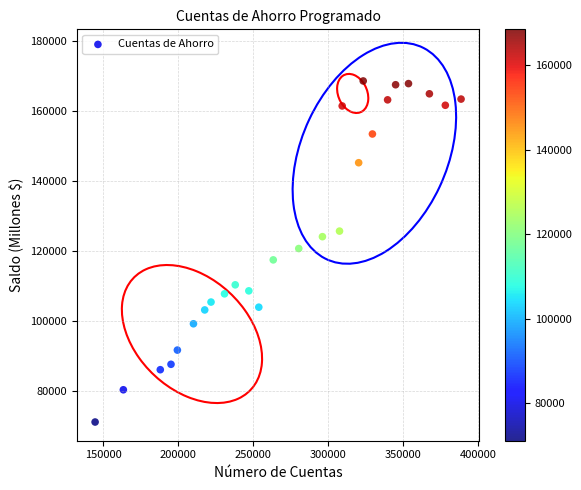

What is the range of Y values (max minus min)?

97443